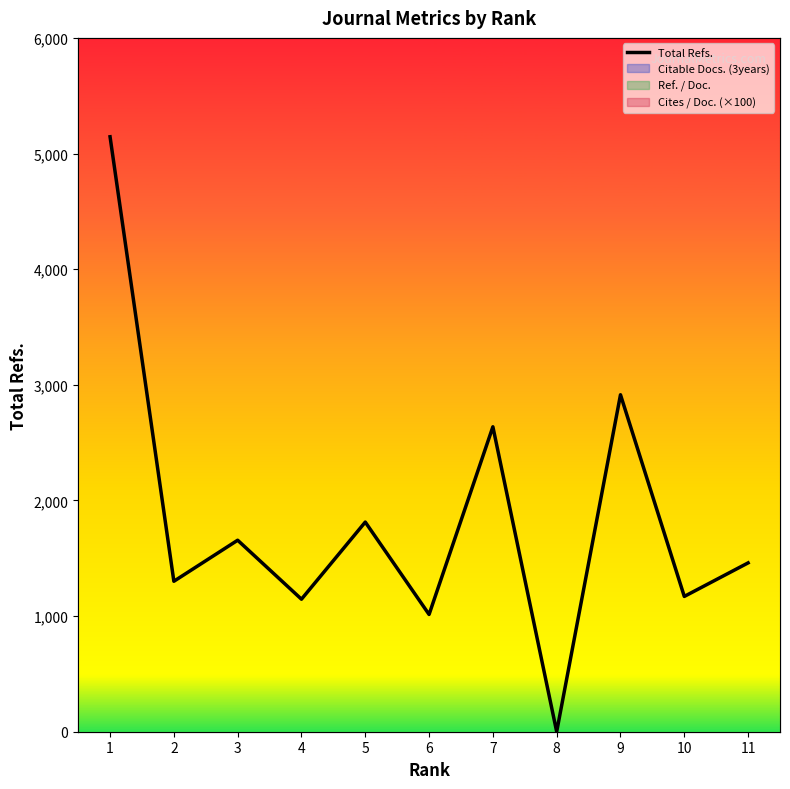

At which label does the data first exceed 1460?

1